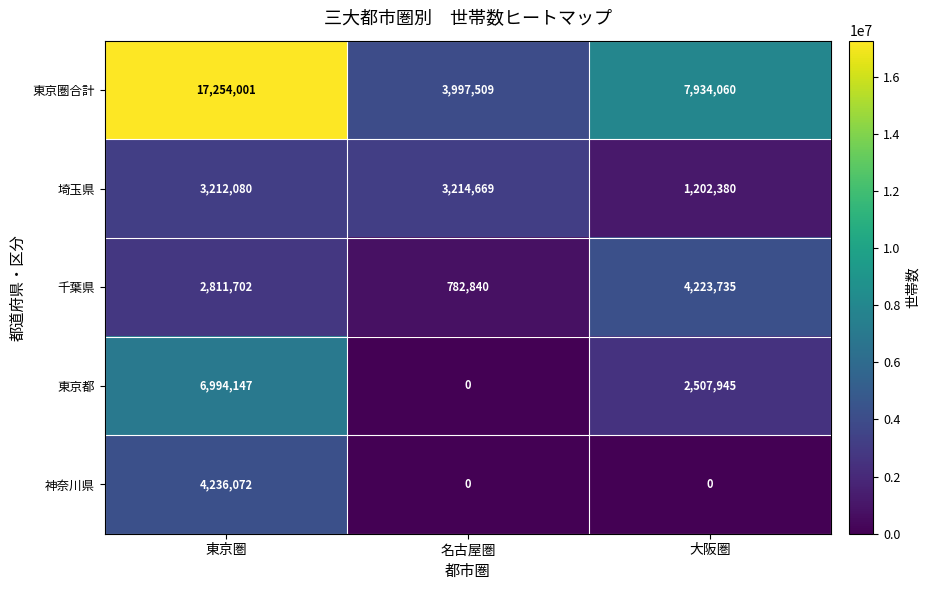

What is the maximum value for 東京都?

6994147